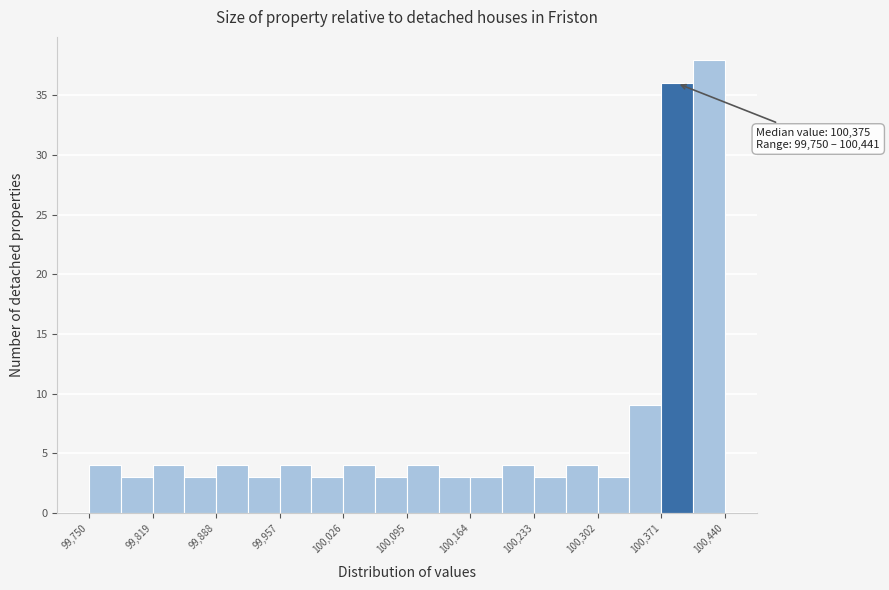

Read against the x-axis, roughly where is the centre of the tallest bar?

100420